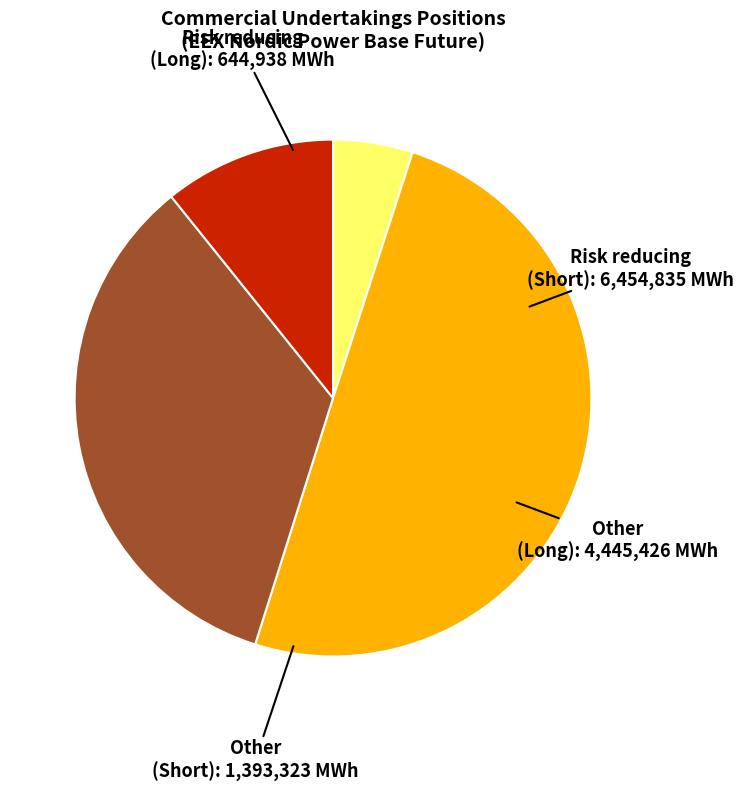

Between Other (Long) and Risk reducing (Long), which is larger?

Other (Long)